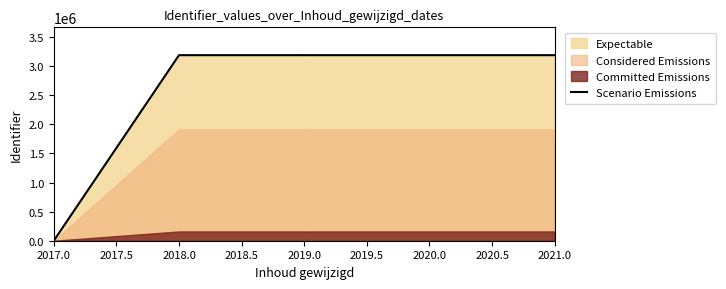

At which category does the chart reach its minimum across all series?

2017.0